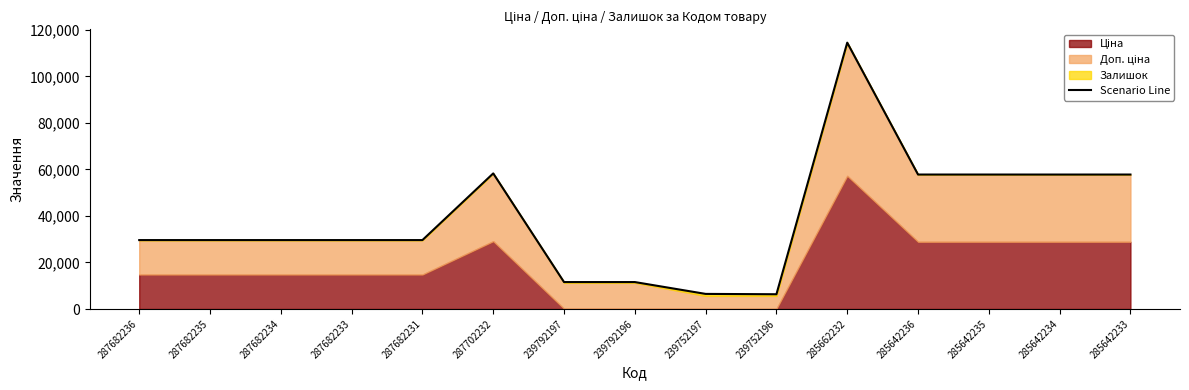

Rank the categories by value from lowest to highest.

239752196, 239752197, 239792197, 239792196, 287682236, 287682235, 287682234, 287682233, 287682231, 285642234, 285642235, 285642236, 285642233, 287702232, 285662232